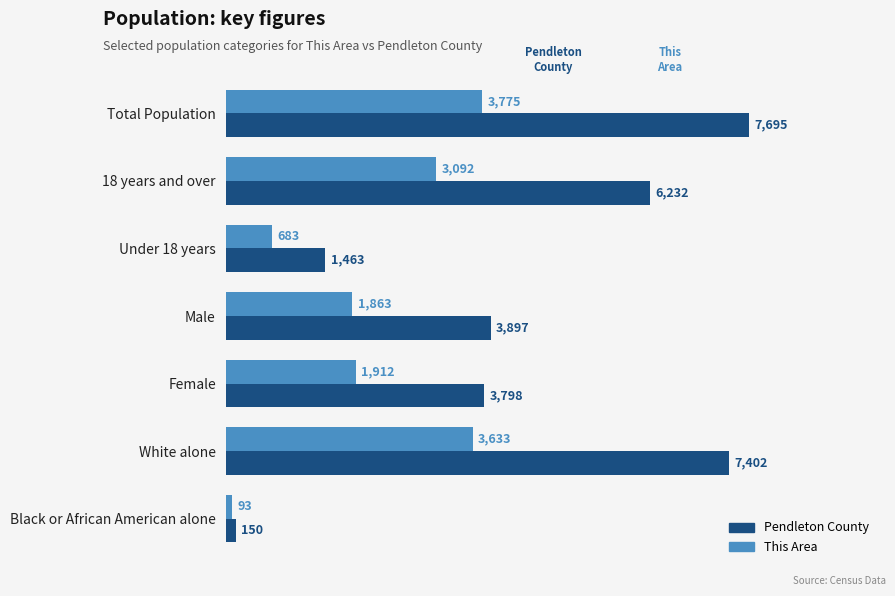

True or false: Pendleton County has a value of 8837 at 18 years and over.

False